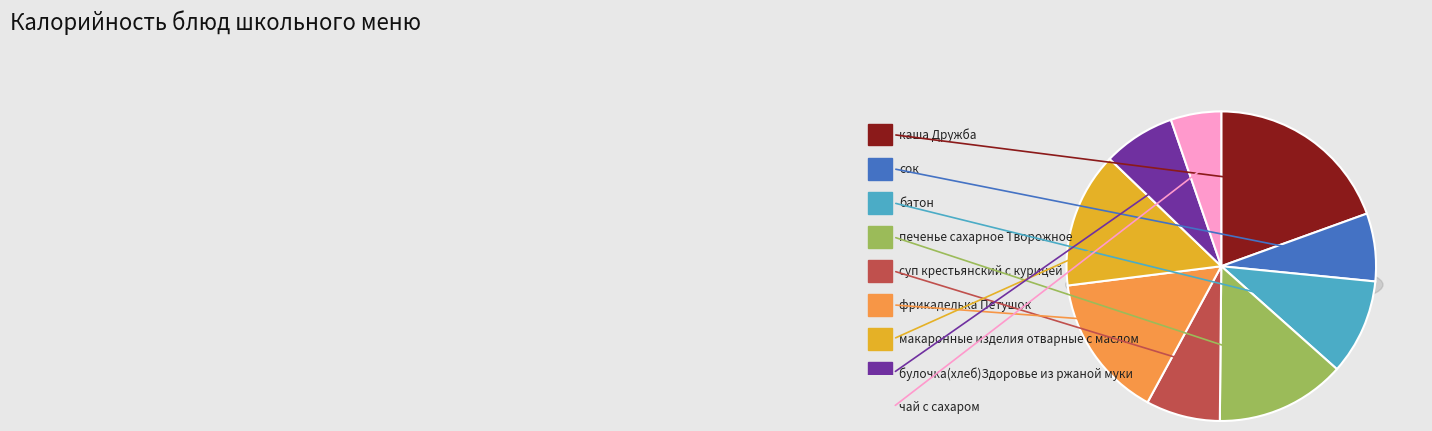

To the nearest percent, what is the difference between the макаронные изделия отварные с маслом and каша Дружба slice percentages?

5%